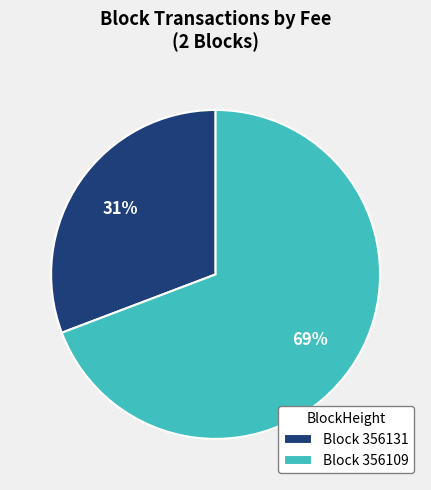

Is it true that Block 356109 is 80% of the pie?

False